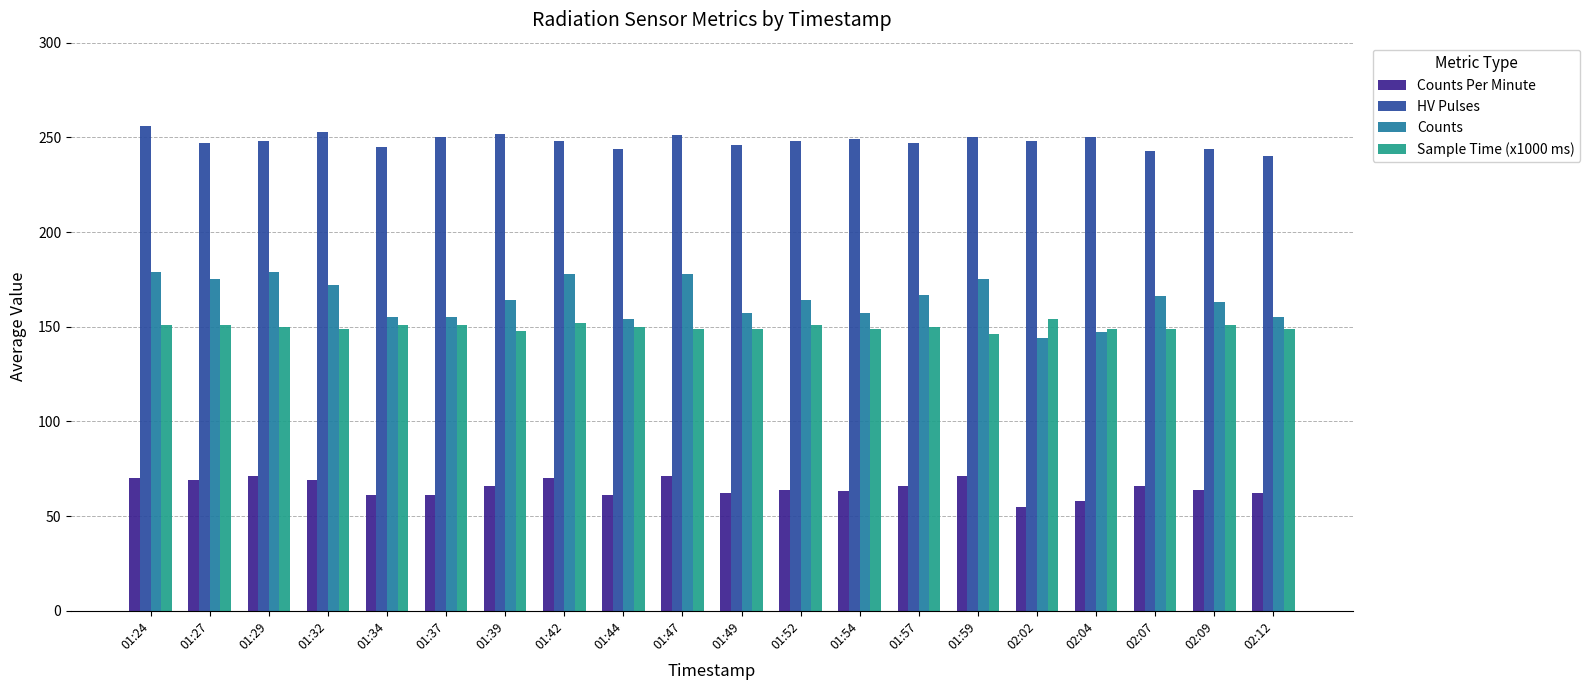

Which label corresponds to the largest value in the chart?

01:24